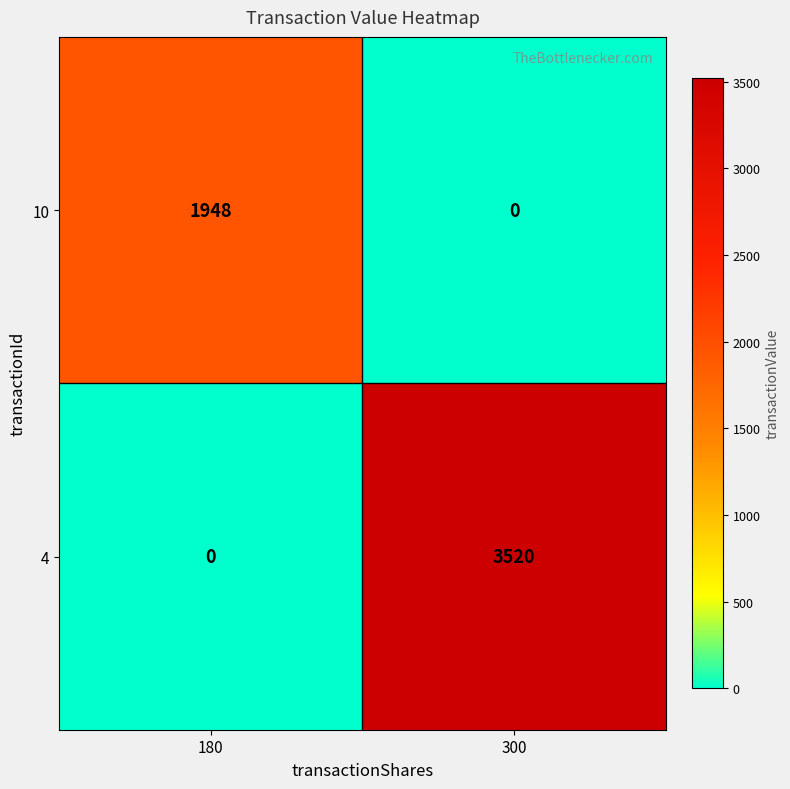

What is the difference between the maximum and minimum values in the 4 series?

3520